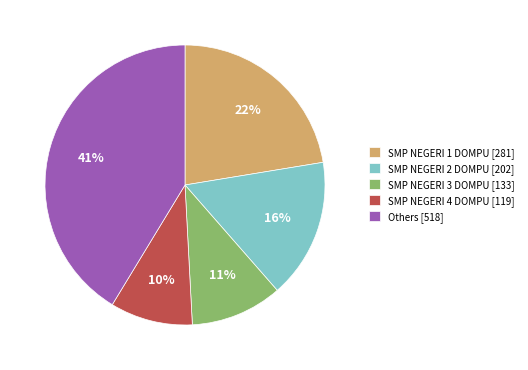

Is it true that Others [518] is 31% of the pie?

False